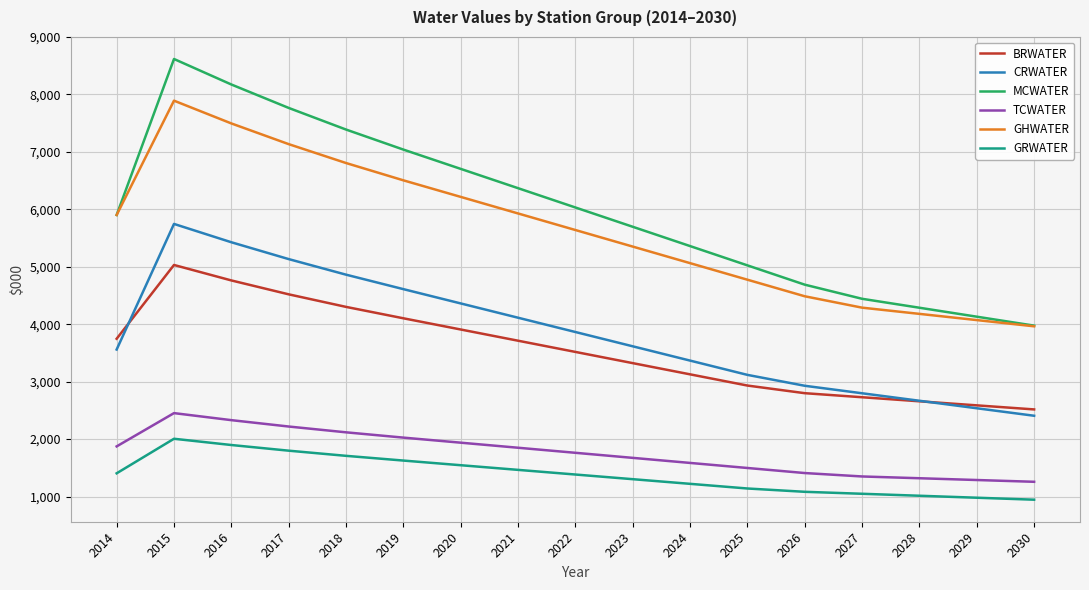

True or false: BRWATER has a value of 6521.5 at 2016.

False